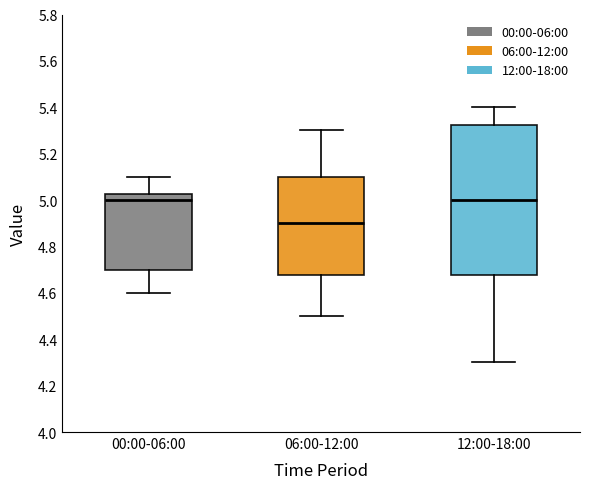

Reading left to right, transcribe this box plot: for each box, give where its median line is, the range the box spans, and where its two whiskers end, as read against the y-axis. The values are not printed on the chart, so give them approximately, as read against the axis.

00:00-06:00: median 5.00, box 4.70 to 5.02, whiskers 4.60 to 5.10
06:00-12:00: median 4.90, box 4.68 to 5.10, whiskers 4.50 to 5.30
12:00-18:00: median 5.00, box 4.68 to 5.32, whiskers 4.30 to 5.40